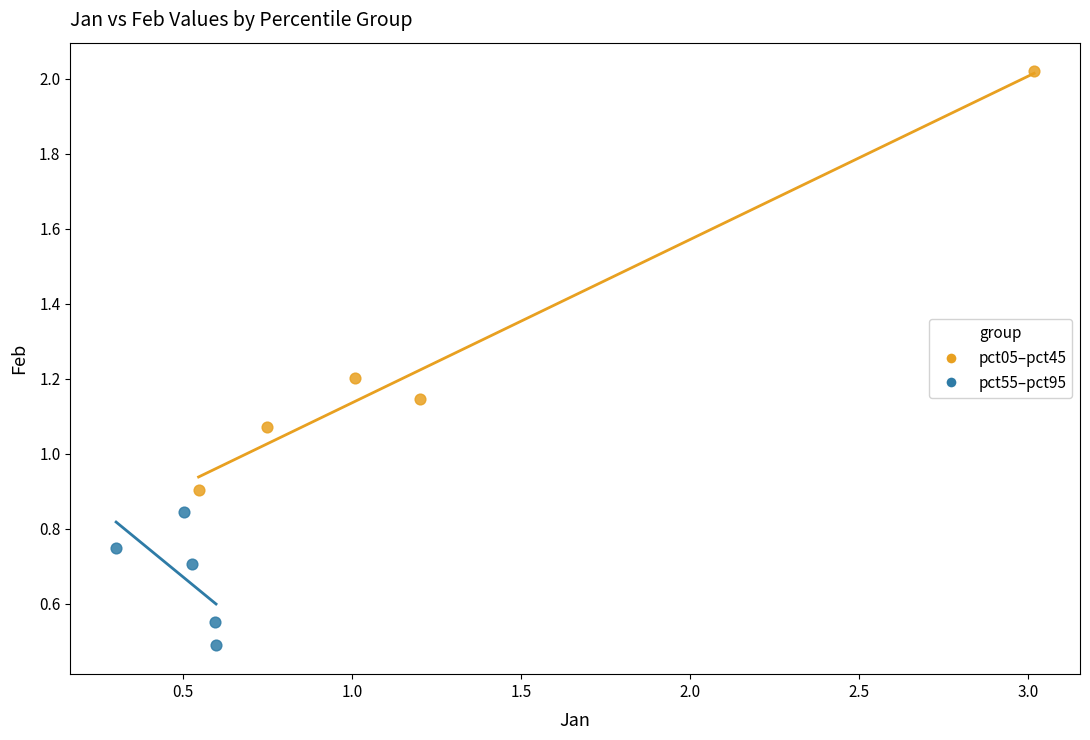

Which series reaches the maximum Y coordinate?

pct05–pct45